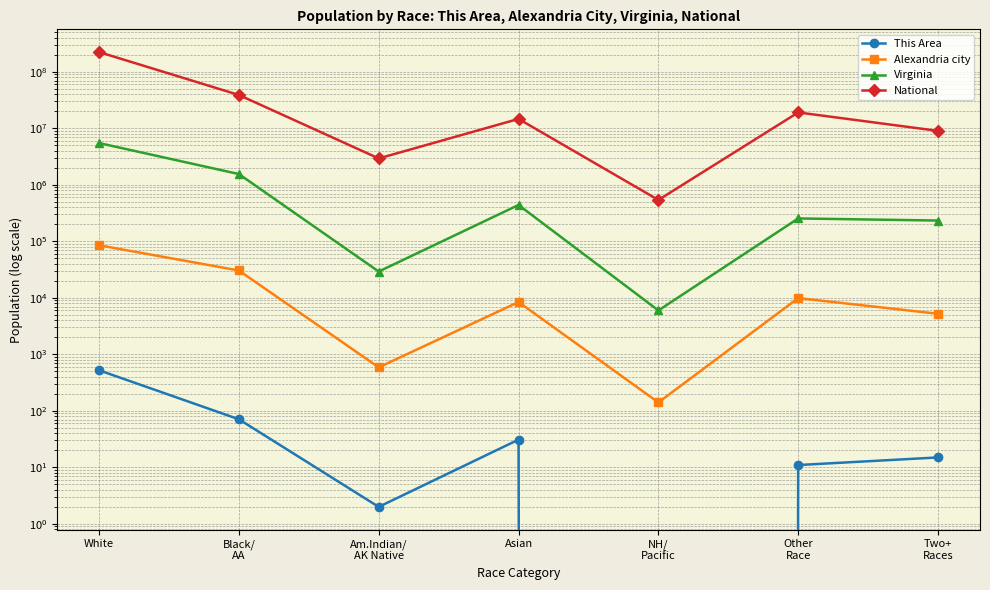

What is the sum of the This Area values at Two+
Races and Am.Indian/
AK Native?

17